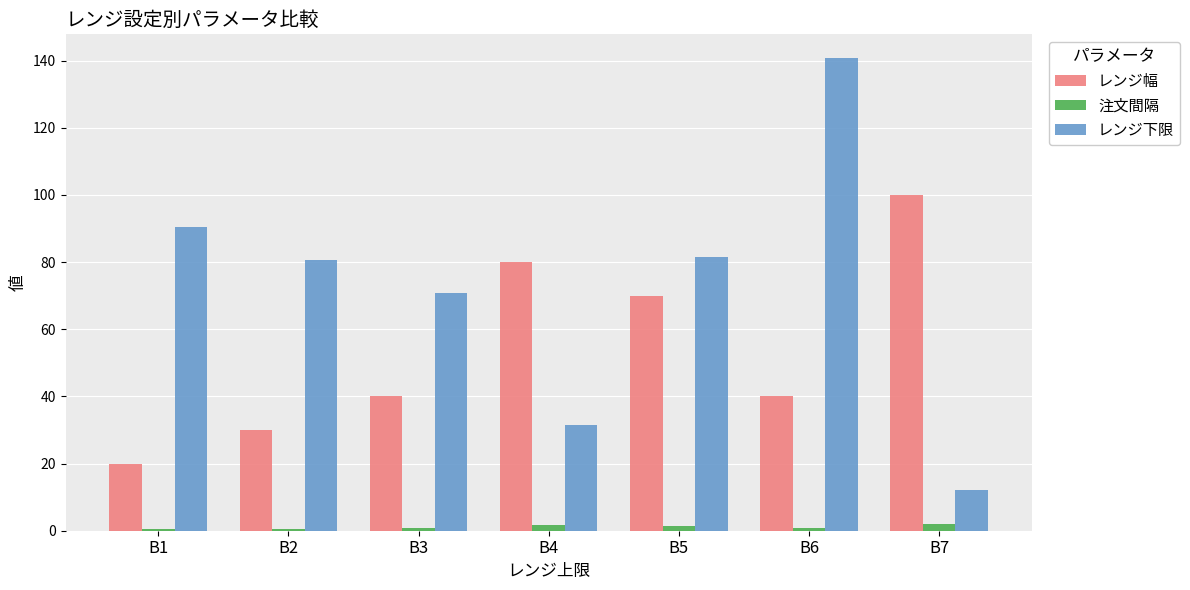

What is the sum of all レンジ下限 values?

507.6